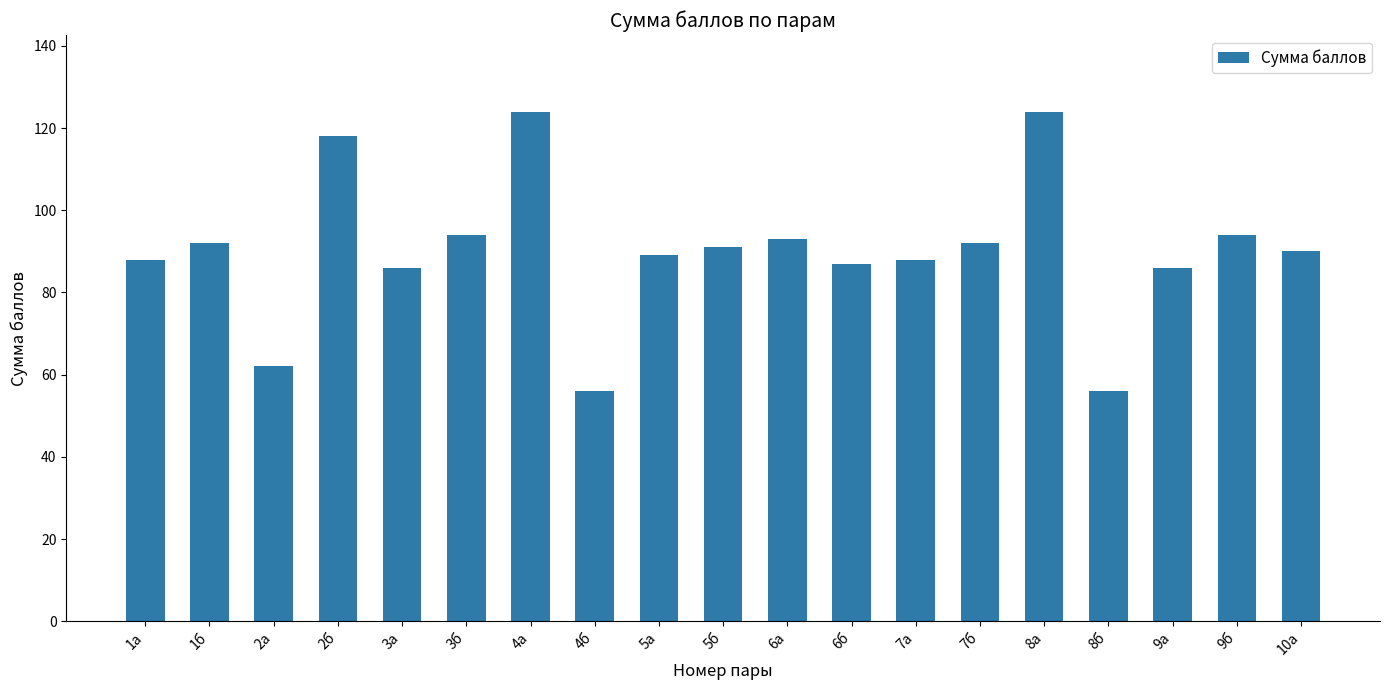

The value at 1б is 37. True or false?

False